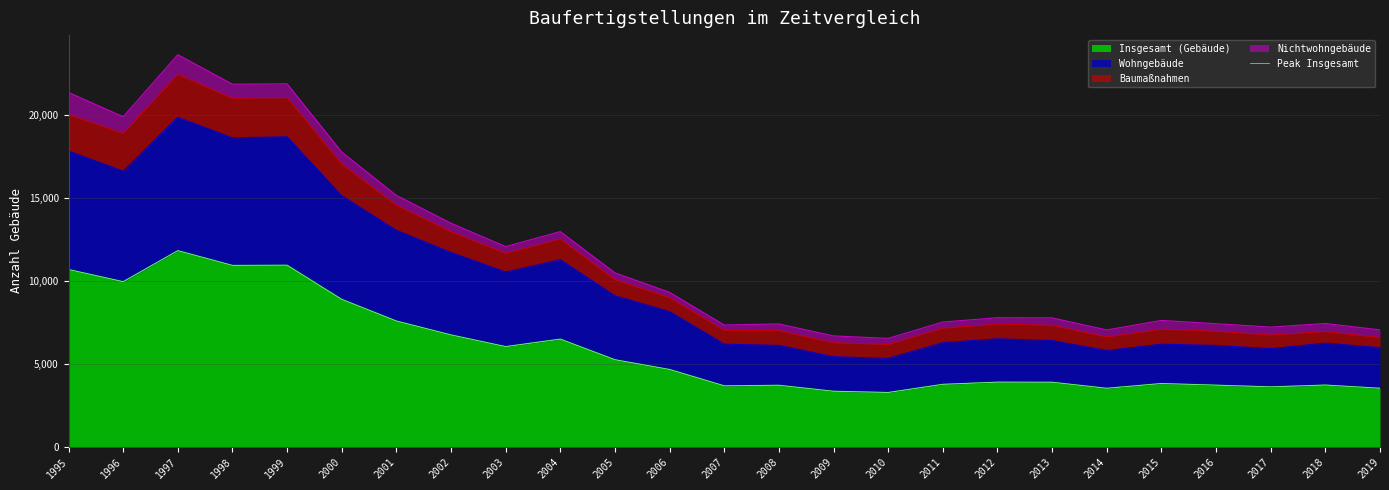

Which label corresponds to the largest value in the chart?

1997